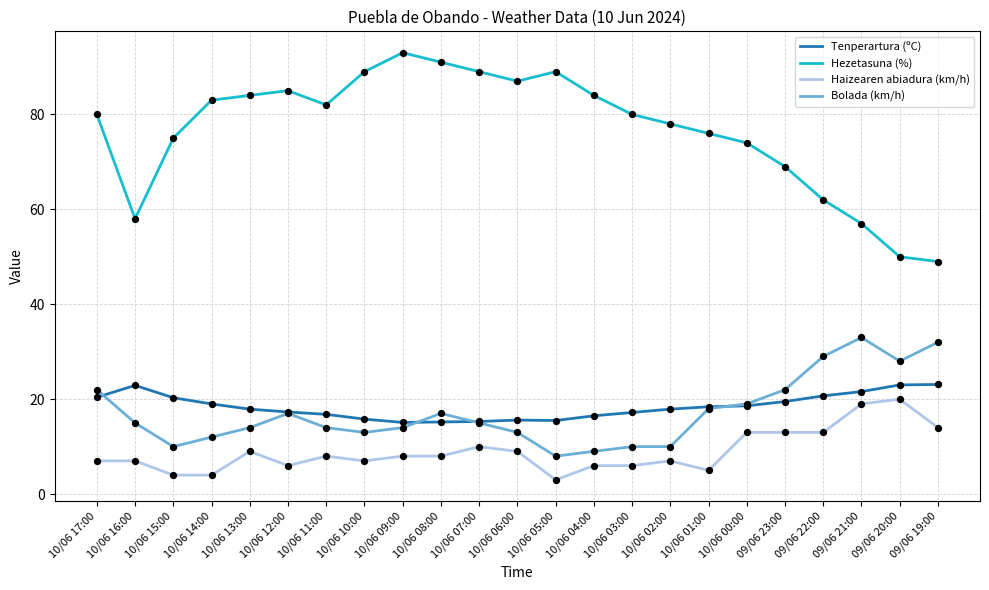

What is the difference between the highest and lowest values at 10/06 13:00?

75.0